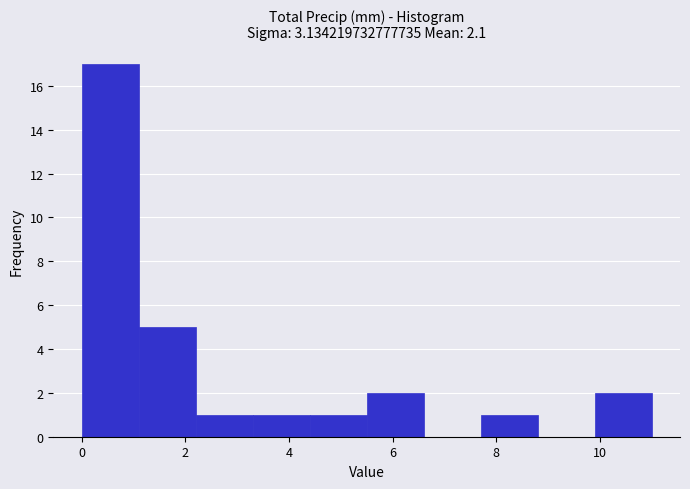

Reading left to right, list every bar in this chart as the range it spans on the x-axis followed by its height. Neither the bar edges nor the heights are printed on the chart, so give them approximately, as read against the axes.

0.0 to 1.1: 17
1.1 to 2.2: 5
2.2 to 3.3: 1
3.3 to 4.4: 1
4.4 to 5.5: 1
5.5 to 6.6: 2
6.6 to 7.7: 0
7.7 to 8.8: 1
8.8 to 9.9: 0
9.9 to 11.0: 2